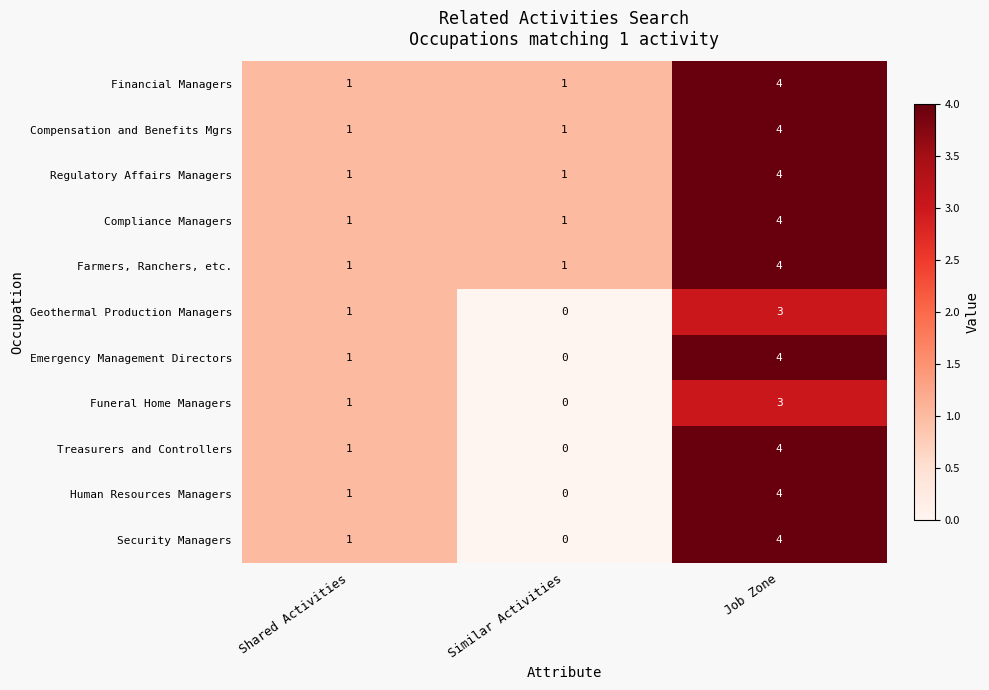

What is the greatest value displayed?

4